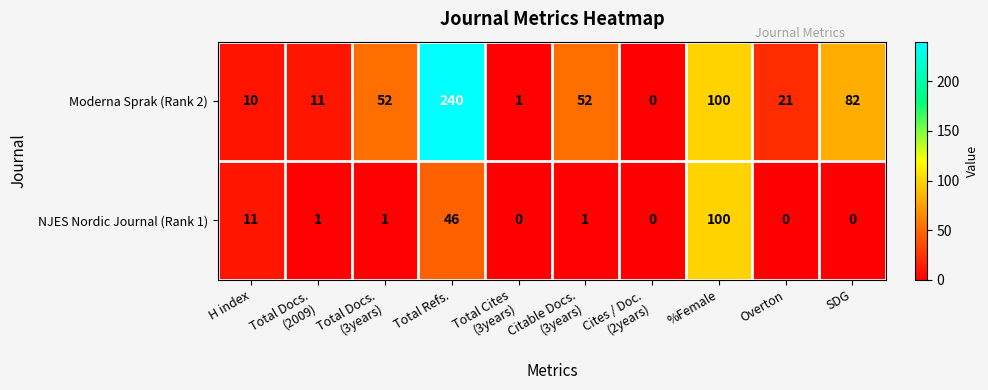

Rank the series by their average value, from lowest to highest.

NJES Nordic Journal (Rank 1), Moderna Sprak (Rank 2)